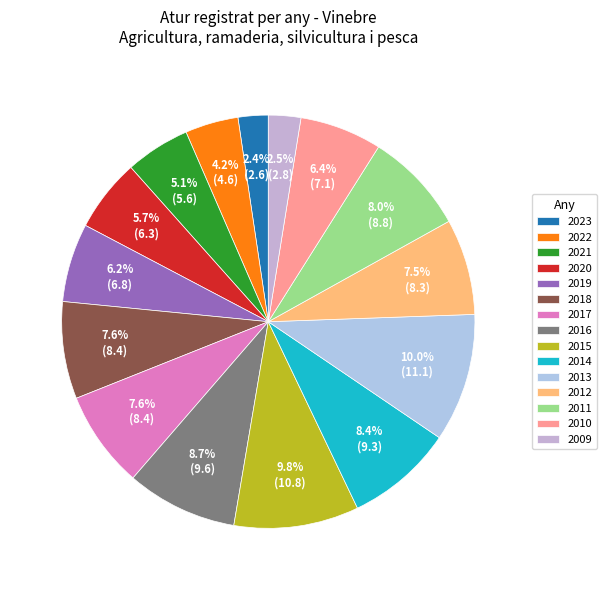

How many slices are in this pie chart?

15